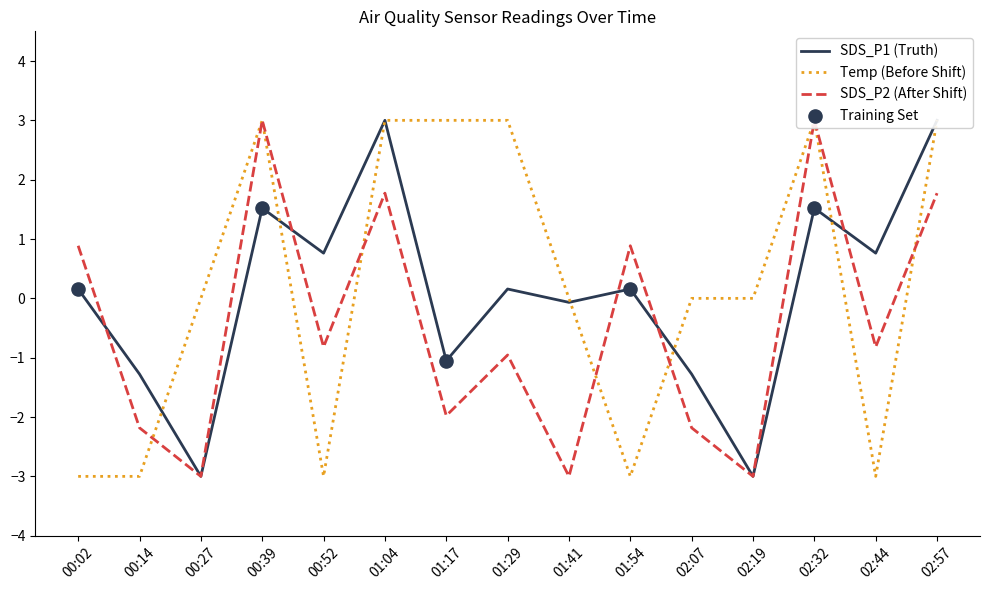

What are all the series names shown in the legend?

SDS_P1, SDS_P2, Temp